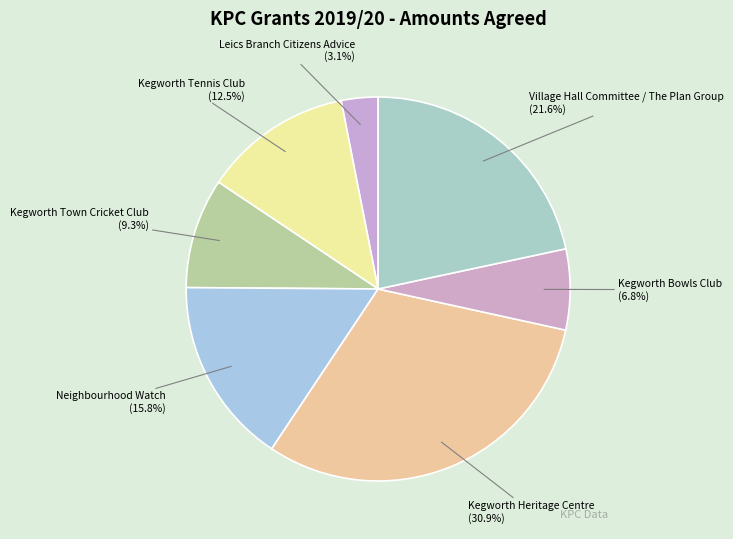

Rank the categories by value from highest to lowest.

Kegworth Heritage Centre, Village Hall Committee / The Plan Group, Neighbourhood Watch, Kegworth Tennis Club, Kegworth Town Cricket Club, Kegworth Bowls Club, Leics Branch Citizens Advice